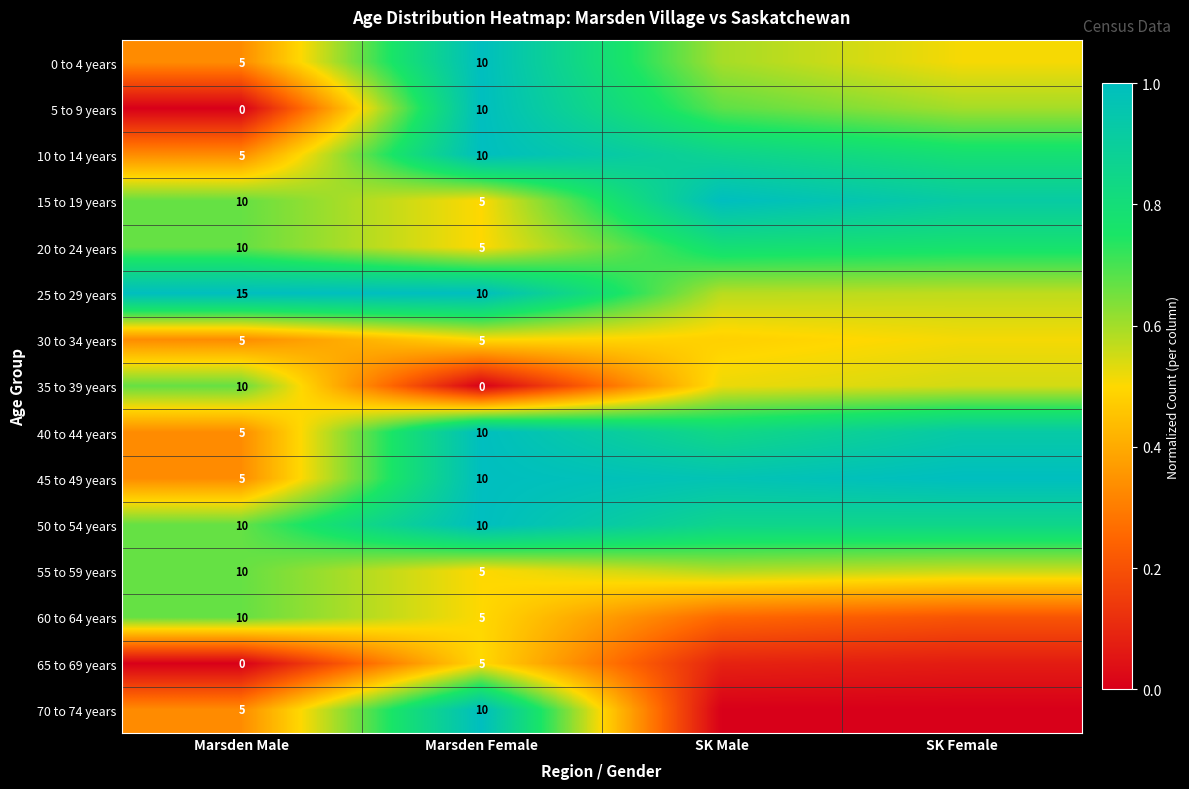

Is the value of 35 to 39 years at Marsden Female greater than the value of 20 to 24 years at Marsden Male?

No